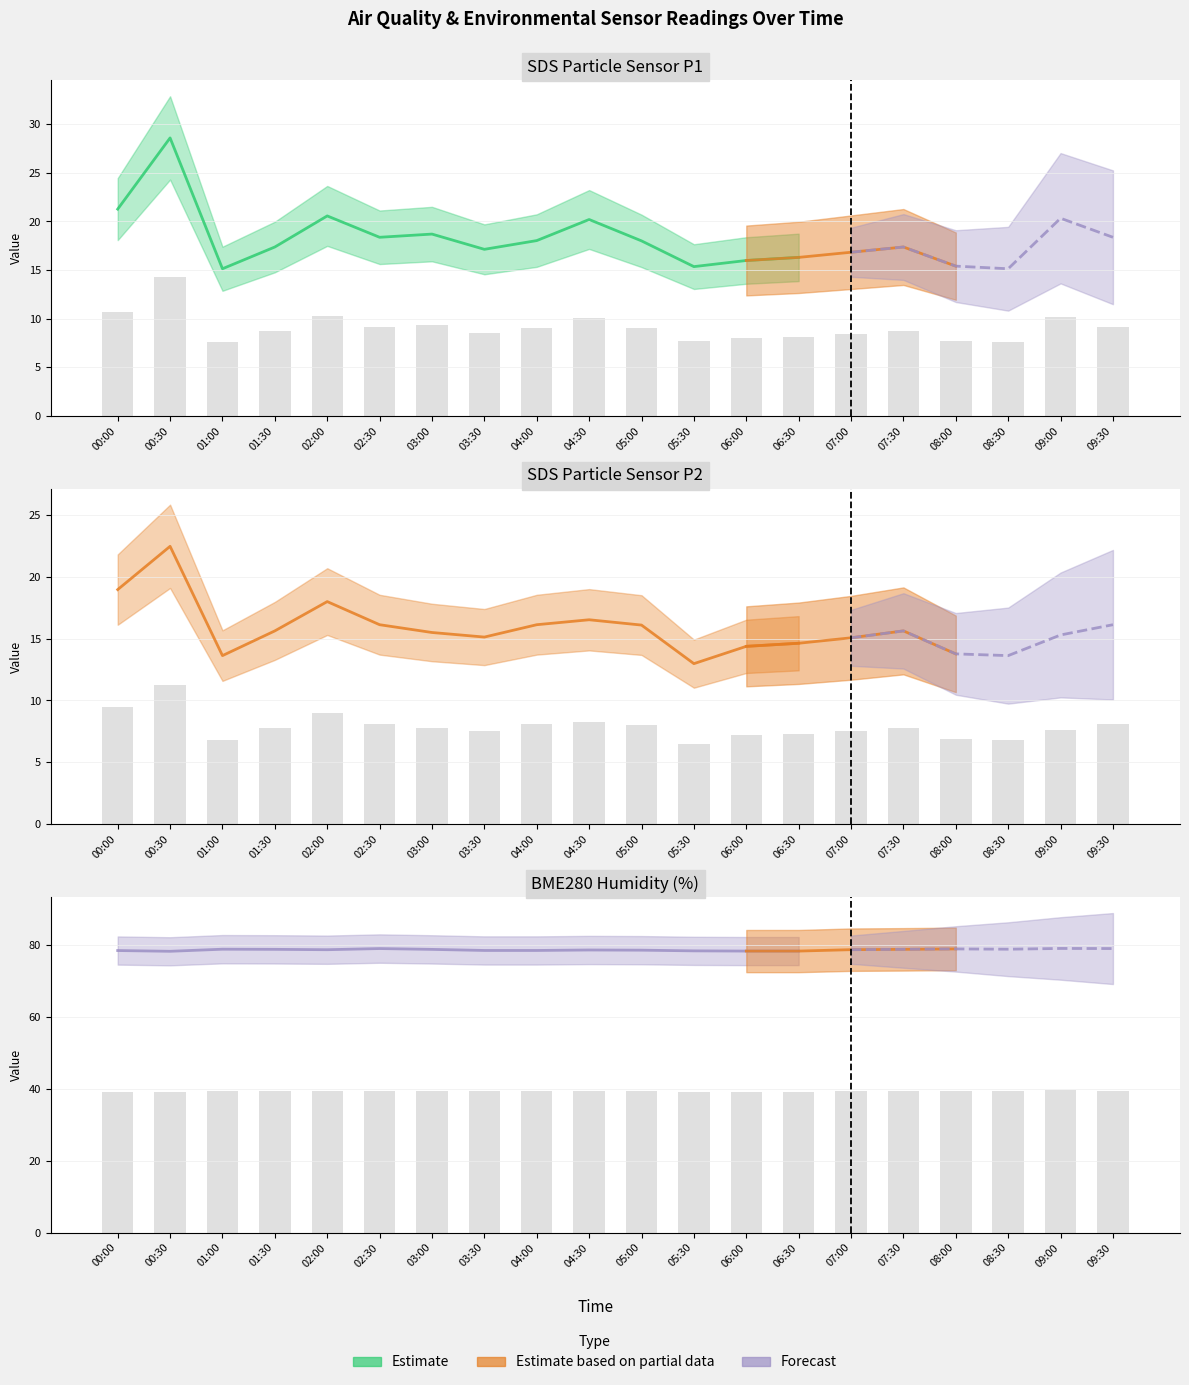

At which label does BME280_humidity reach its peak?

09:00